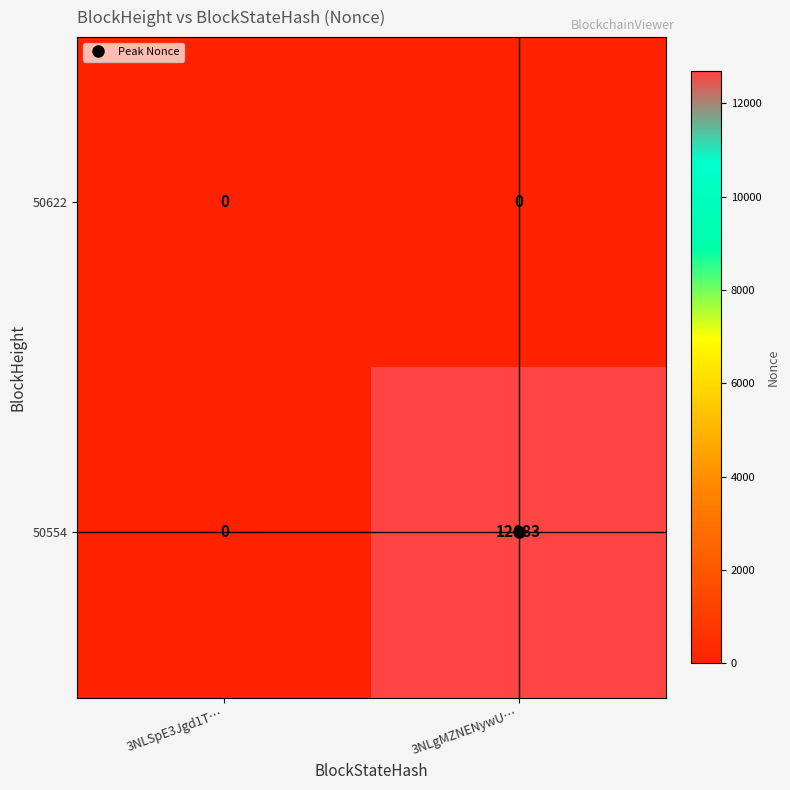

At which category is the sum across all series the highest?

3NLgMZNENywU…